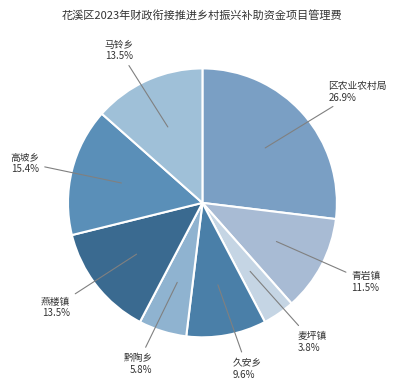

To the nearest percent, what is the difference between the largest and smallest slice percentages?

23%